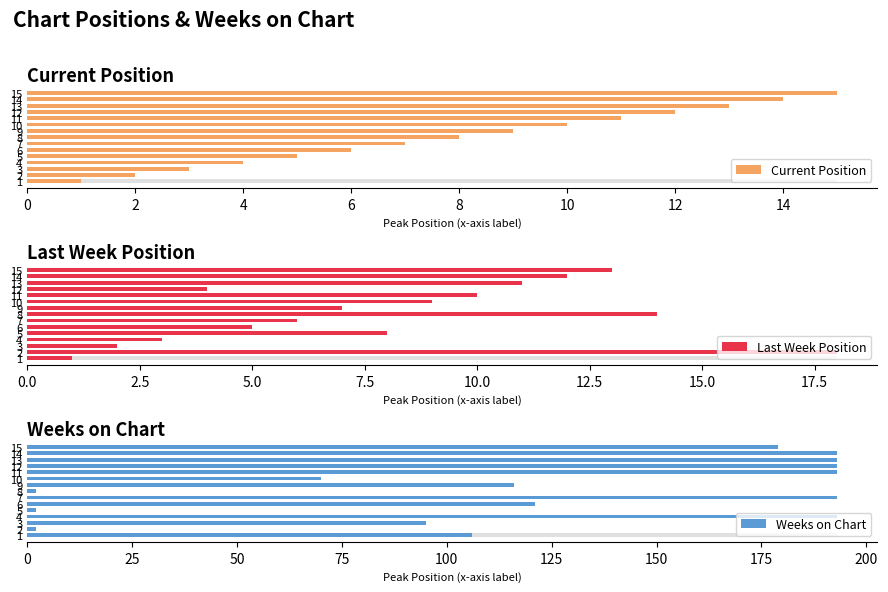

How many data points in Current Position are less than 8?

7